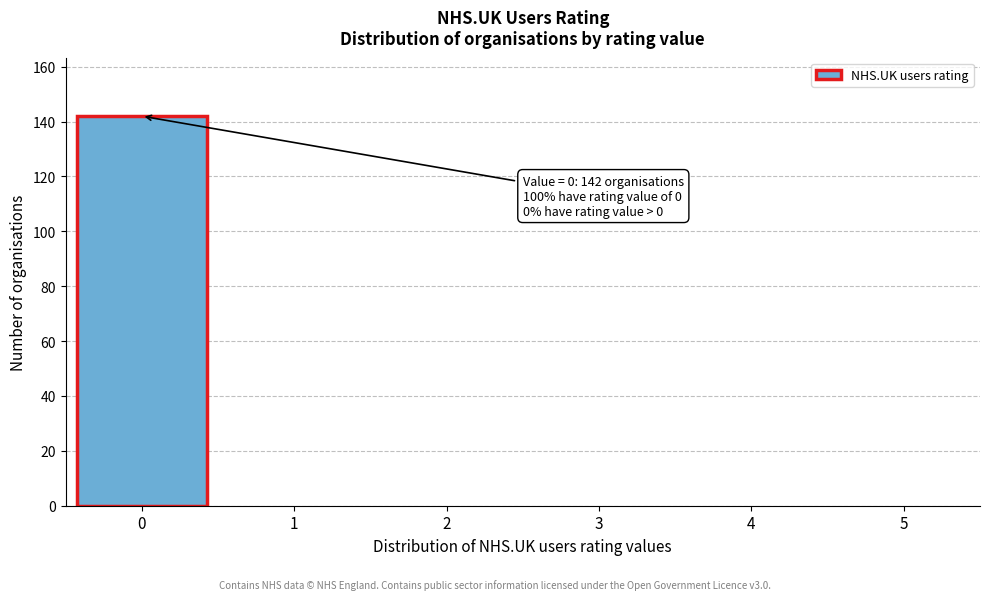

Reading left to right, extract all data points from this chart.

0=142	1=0	2=0	3=0	4=0	5=0